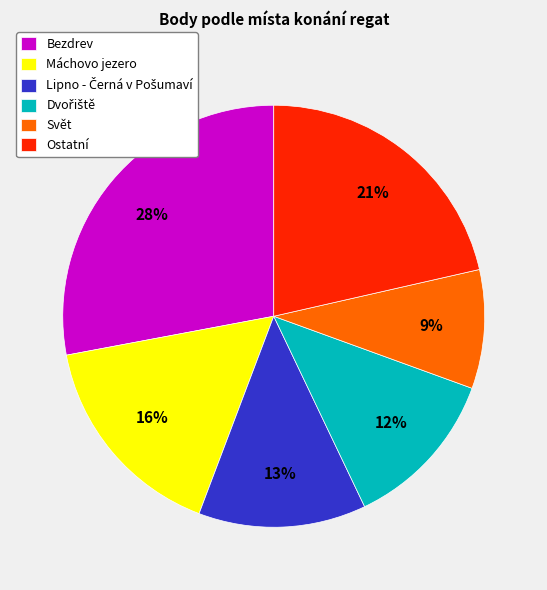

The Bezdrev slice represents 28% of the pie. True or false?

True